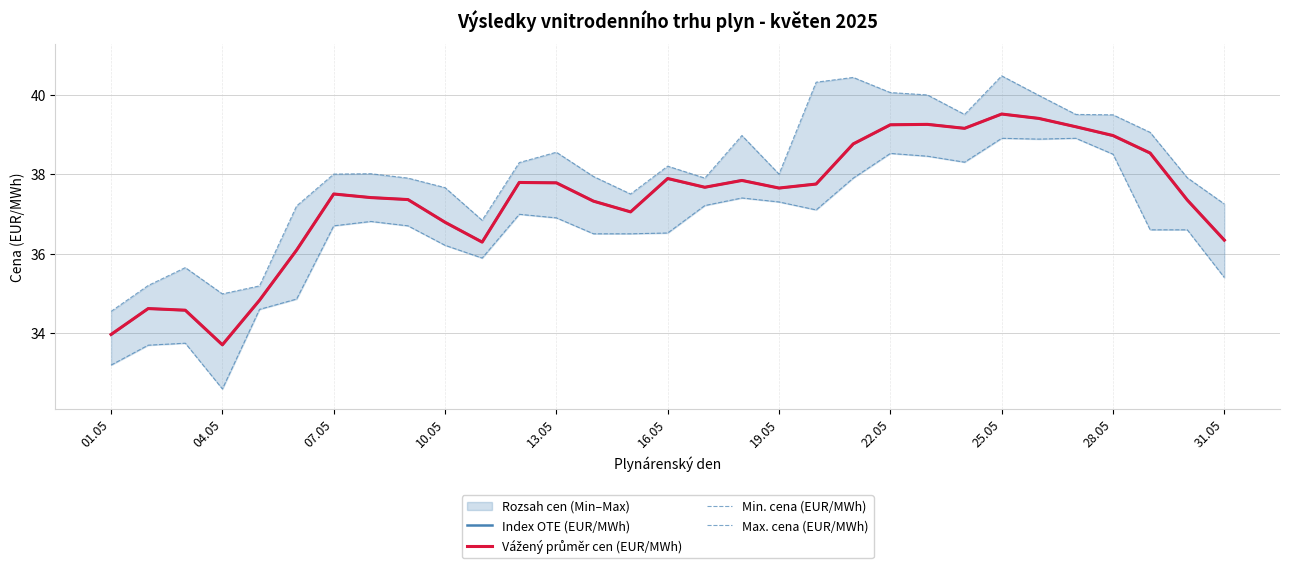

Reading left to right, transcribe all the data shown in this chart.

Index OTE (EUR/MWh): 34.0	34.6	34.6	33.7	34.8	36.1	37.5	37.4	37.4	36.8	36.3	37.8	37.8	37.3	37.1	37.9	37.7	37.8	37.6	37.8	38.8	39.2	39.3	39.2	39.5	39.4	39.2	39.0	38.5	37.4	36.3
Vážený průměr cen (EUR/MWh): 34.0	34.6	34.6	33.7	34.8	36.1	37.5	37.4	37.4	36.8	36.3	37.8	37.8	37.3	37.0	37.9	37.7	37.8	37.6	37.8	38.8	39.2	39.2	39.1	39.5	39.4	39.2	39.0	38.5	37.4	36.3
Min. cena (EUR/MWh): 33.2	33.7	33.8	32.6	34.6	34.9	36.7	36.8	36.7	36.2	35.9	37.0	36.9	36.5	36.5	36.5	37.2	37.4	37.3	37.1	37.9	38.5	38.5	38.3	38.9	38.9	38.9	38.5	36.6	36.6	35.4
Max. cena (EUR/MWh): 34.5	35.2	35.6	35.0	35.2	37.2	38.0	38.0	37.9	37.7	36.8	38.3	38.5	37.9	37.5	38.2	37.9	39.0	38.0	40.3	40.4	40.0	40.0	39.5	40.5	40.0	39.5	39.5	39.0	37.9	37.2